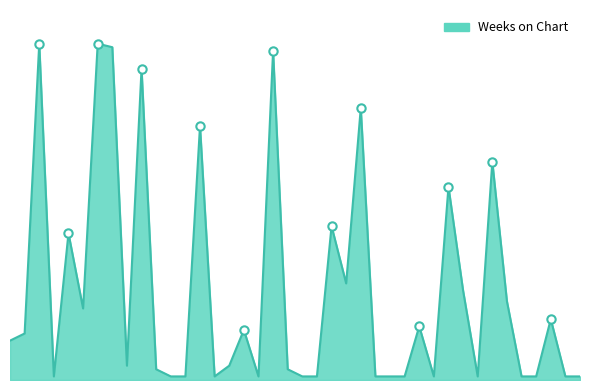

Reading left to right, transcribe all the data shown in this chart.

1=11	2=13	3=94	4=1	5=41	6=20	7=94	8=93	9=4	10=87	11=3	12=1	13=1	14=71	15=1	16=4	17=14	18=1	19=92	20=3	21=1	22=1	23=43	24=27	25=76	26=1	27=1	28=1	29=15	30=1	31=54	32=25	33=1	34=61	35=22	36=1	37=1	38=17	39=1	40=1